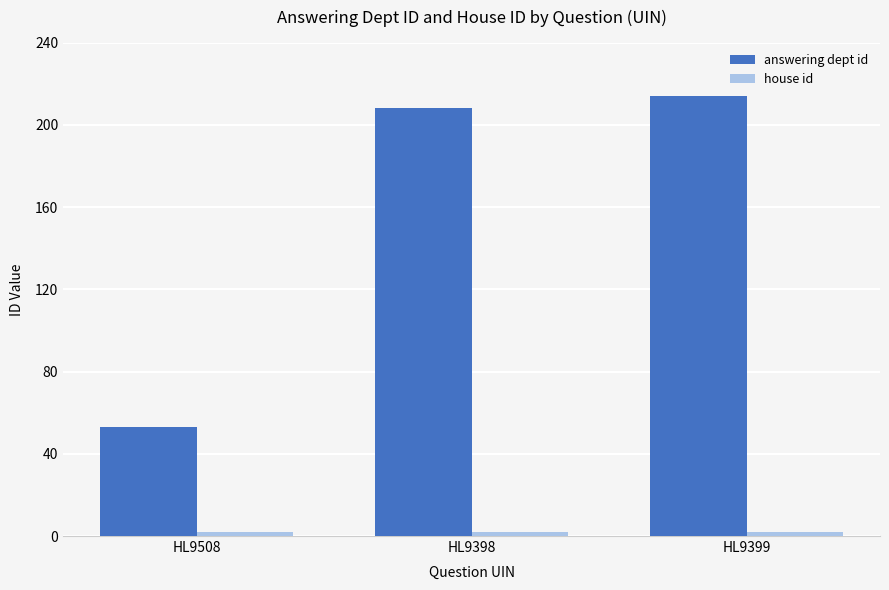

Are the bars grouped side by side (vs. stacked)?

Yes